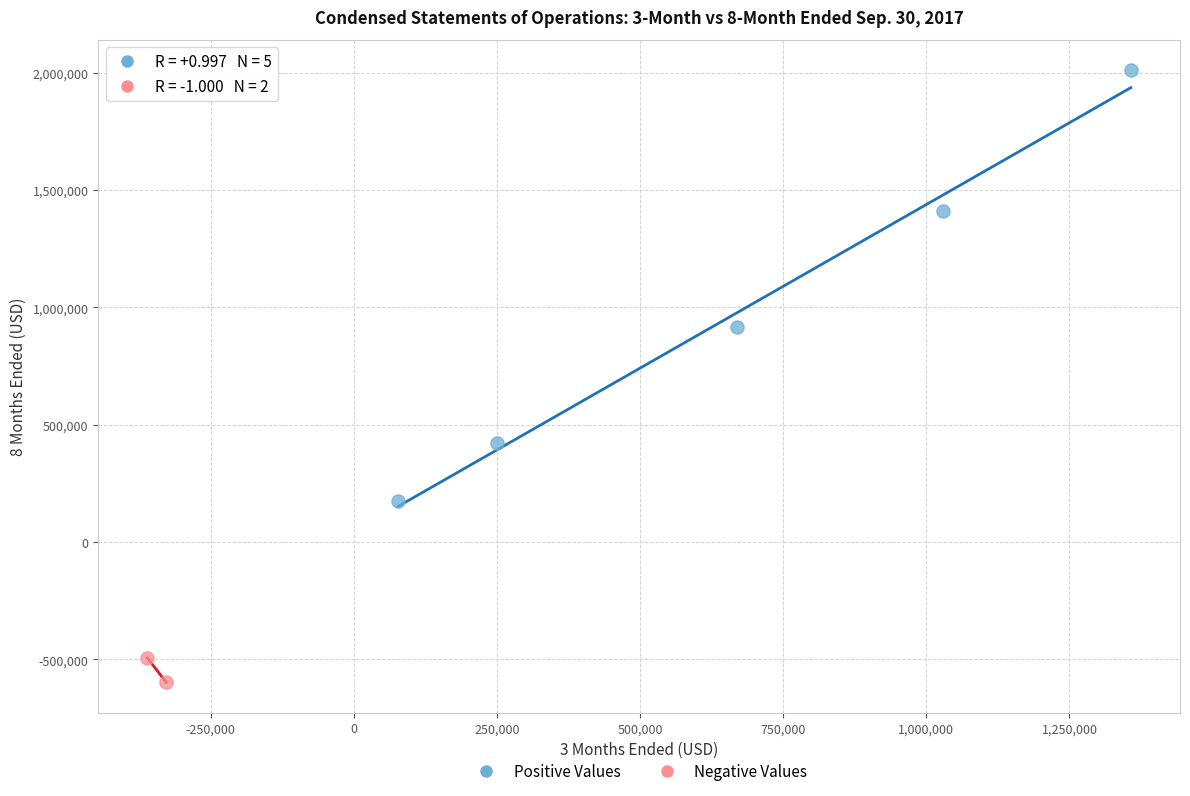

What are all the series names shown in the legend?

Positive Values, Negative Values